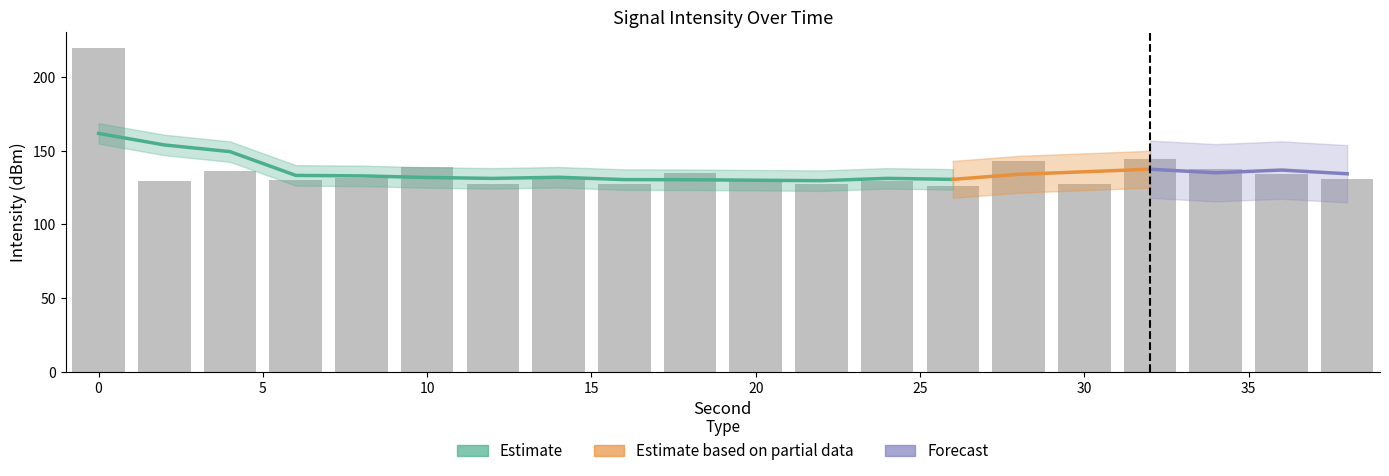

Does the chart contain stacked bars?

No